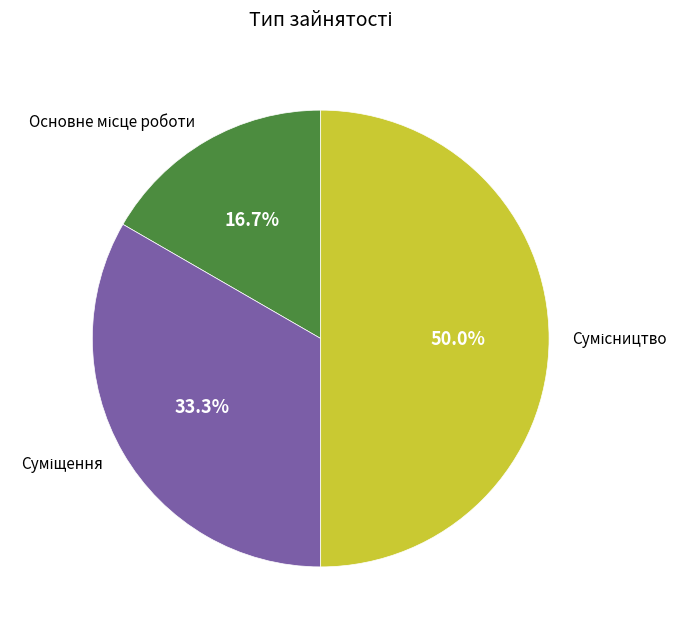

To the nearest percent, what portion does Сумісництво represent?

50%